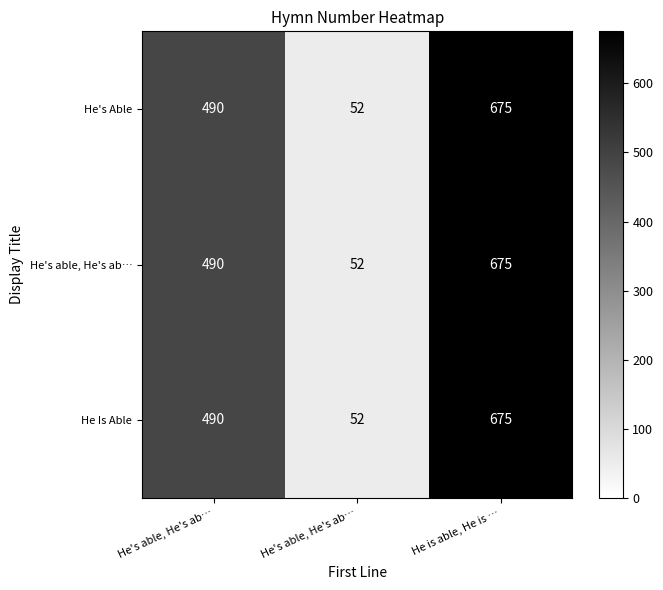

What is the maximum value shown in the chart?

675